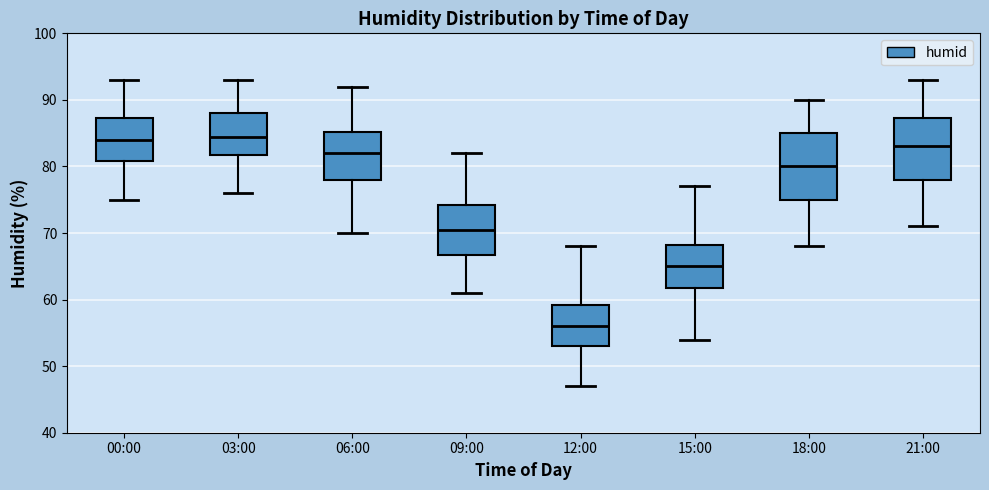

Reading left to right, transcribe this box plot: for each box, give where its median line is, the range the box spans, and where its two whiskers end, as read against the y-axis. The values are not printed on the chart, so give them approximately, as read against the axis.

00:00: median 84, box 81 to 87, whiskers 75 to 93
03:00: median 85, box 82 to 88, whiskers 76 to 93
06:00: median 82, box 78 to 85, whiskers 70 to 92
09:00: median 71, box 67 to 74, whiskers 61 to 82
12:00: median 56, box 53 to 59, whiskers 47 to 68
15:00: median 65, box 62 to 68, whiskers 54 to 77
18:00: median 80, box 75 to 85, whiskers 68 to 90
21:00: median 83, box 78 to 87, whiskers 71 to 93